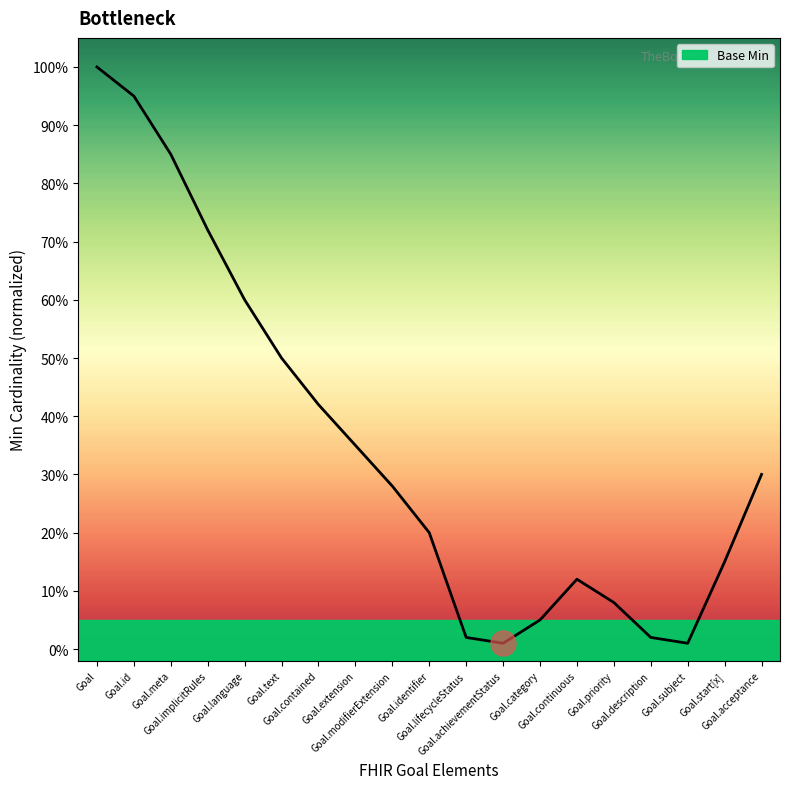

What is the label of the 5th point from the left?

Goal.language